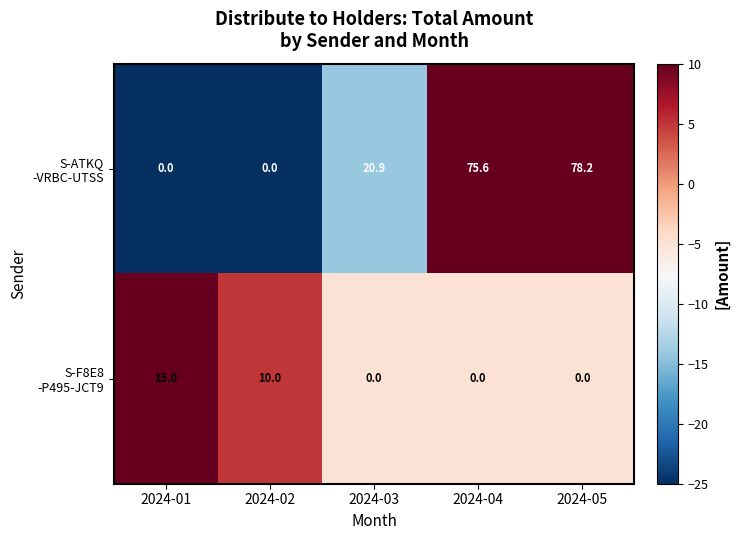

Which label corresponds to the largest value in the chart?

2024-05